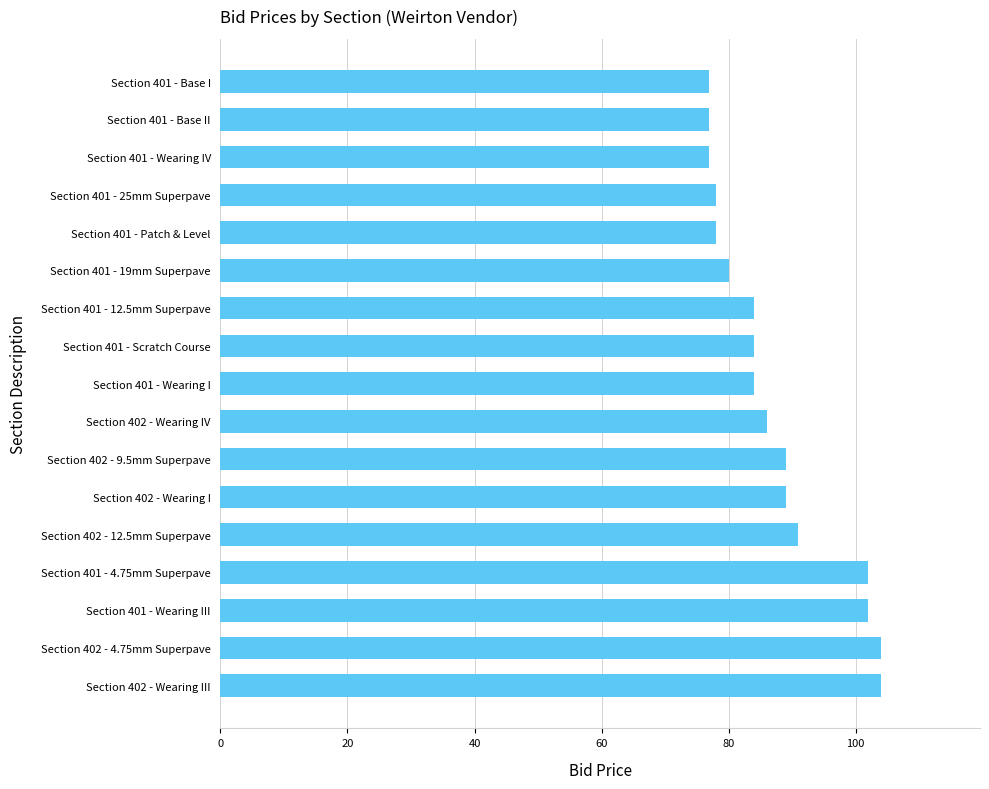

What is the average value?

87